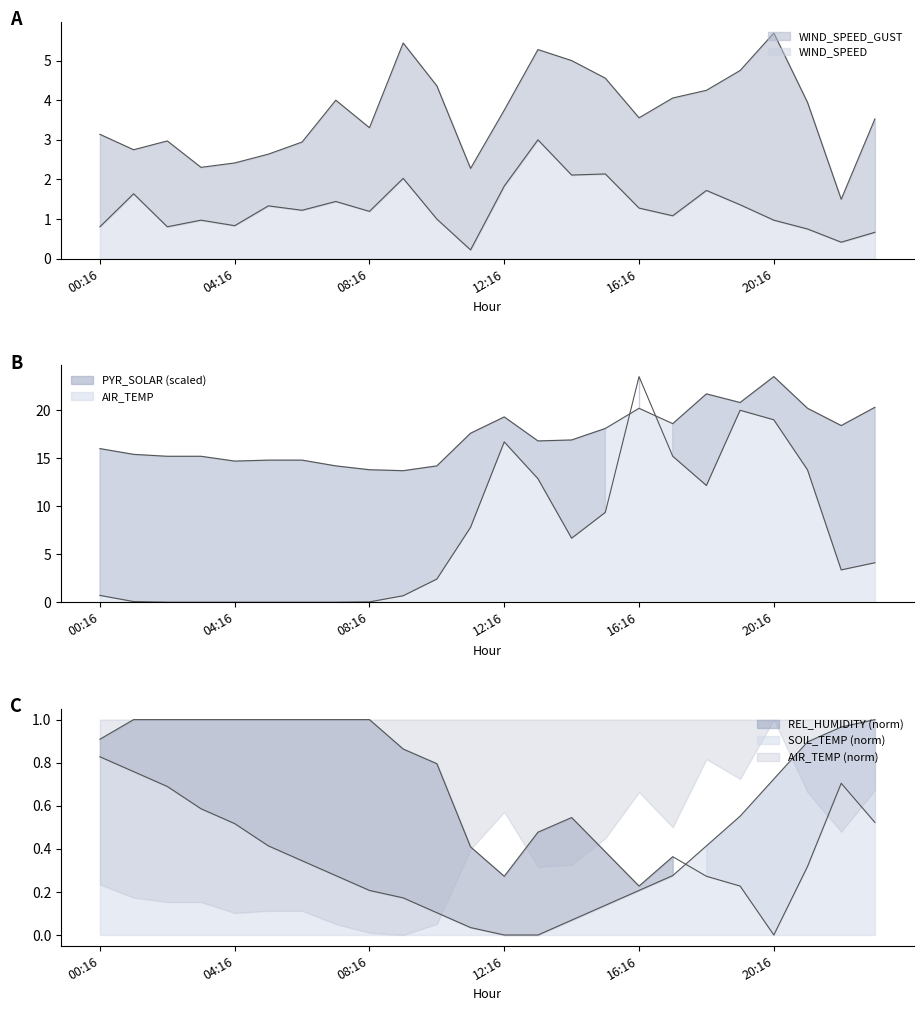

Reading right to left, list all the values displayed in this chart.

AIR_TEMP: 20.3	18.4	20.2	23.5	20.8	21.7	18.6	20.2	18.1	16.9	16.8	19.3	17.6	14.2	13.7	13.8	14.2	14.8	14.8	14.7	15.2	15.2	15.4	16.0
SOIL_TEMP: 1.0	1.0	0.9	0.7	0.6	0.4	0.3	0.2	0.1	0.1	0.0	0.0	0.0	0.1	0.2	0.2	0.3	0.3	0.4	0.5	0.6	0.7	0.8	0.8
WIND_SPEED: 0.7	0.4	0.8	1.0	1.4	1.7	1.1	1.3	2.1	2.1	3.0	1.8	0.2	1.0	2.0	1.2	1.4	1.2	1.3	0.8	1.0	0.8	1.6	0.8
WIND_SPEED_GUST: 3.5	1.5	3.9	5.7	4.8	4.2	4.1	3.6	4.6	5.0	5.3	3.8	2.3	4.4	5.4	3.3	4.0	2.9	2.6	2.4	2.3	3.0	2.8	3.1
REL_HUMIDITY: 0.5	0.7	0.3	0.0	0.2	0.3	0.4	0.2	0.4	0.5	0.5	0.3	0.4	0.8	0.9	1.0	1.0	1.0	1.0	1.0	1.0	1.0	1.0	0.9
PYR_SOLAR: 4.1	3.4	13.8	19.0	20.0	12.2	15.2	23.5	9.4	6.7	12.9	16.7	7.8	2.4	0.7	0.0	0.0	0.0	0.0	0.0	0.0	0.0	0.1	0.7